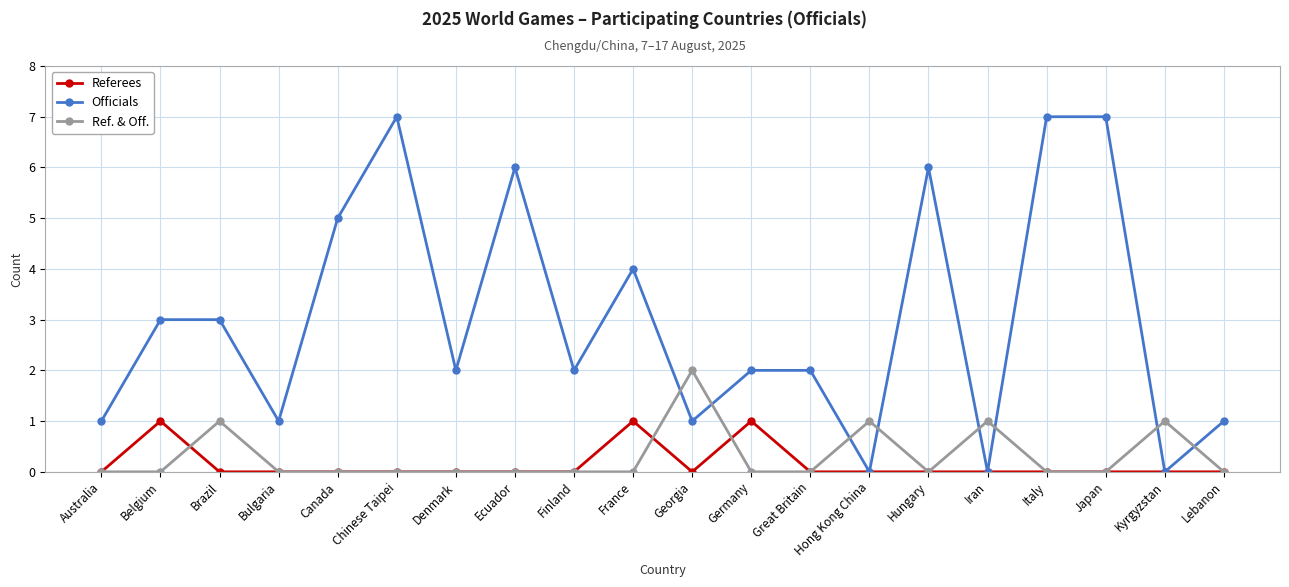

How many lines are shown in the chart?

3